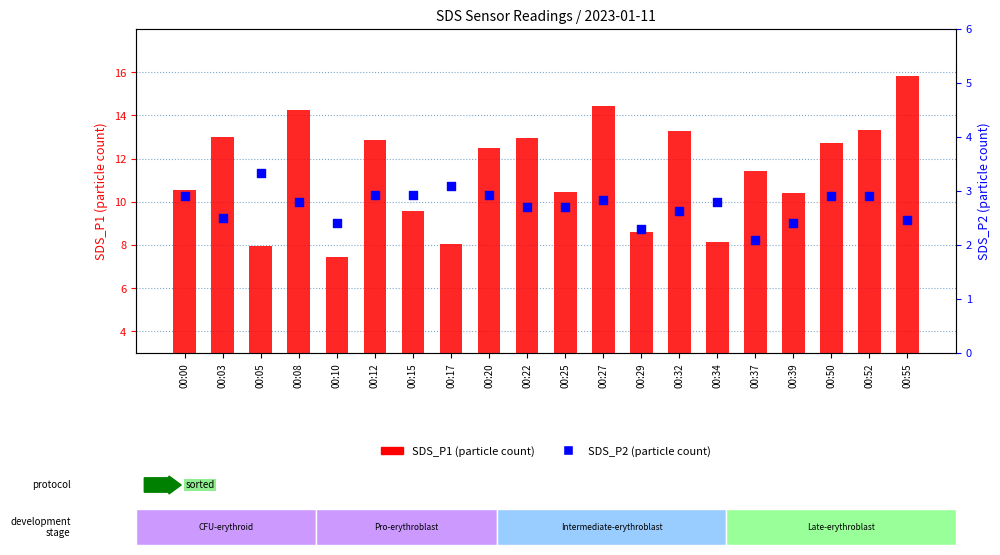

Is the value of SDS_P2 at 00:08 greater than the value of SDS_P1 at 00:22?

No